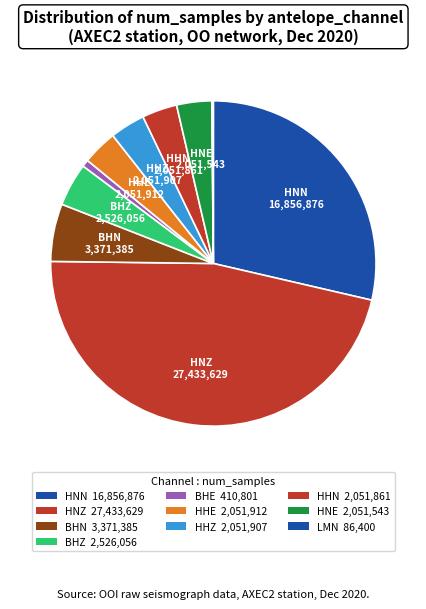

Which category has the smallest portion of the pie?

LMN(12)